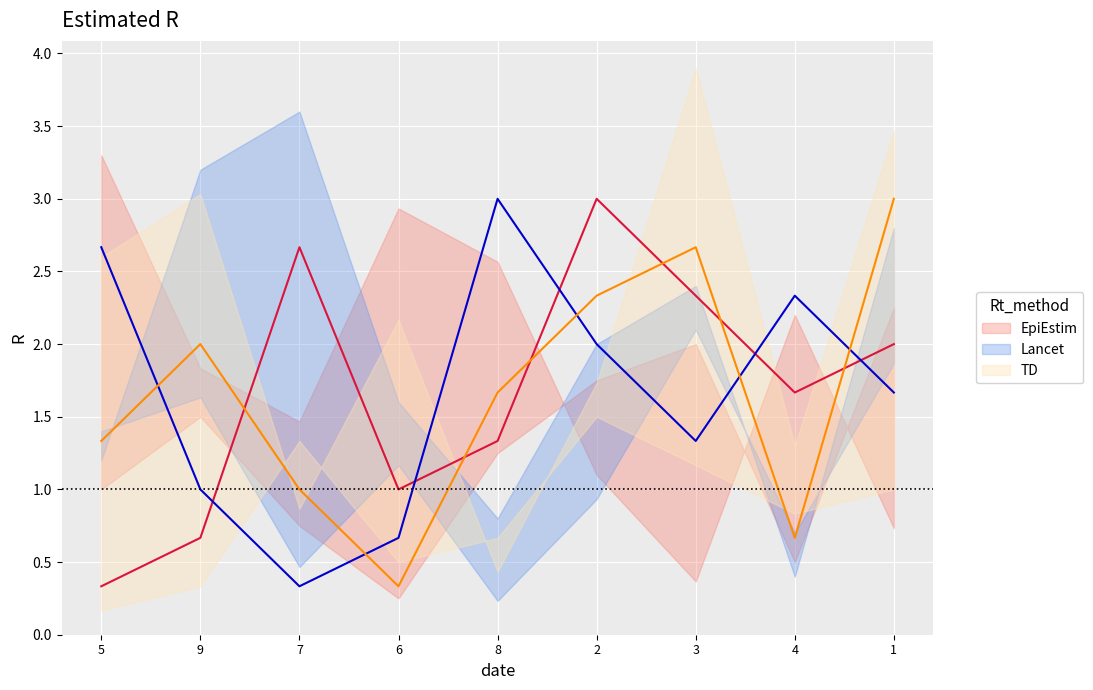

True or false: TD has more than 0 interior local peaks.

True